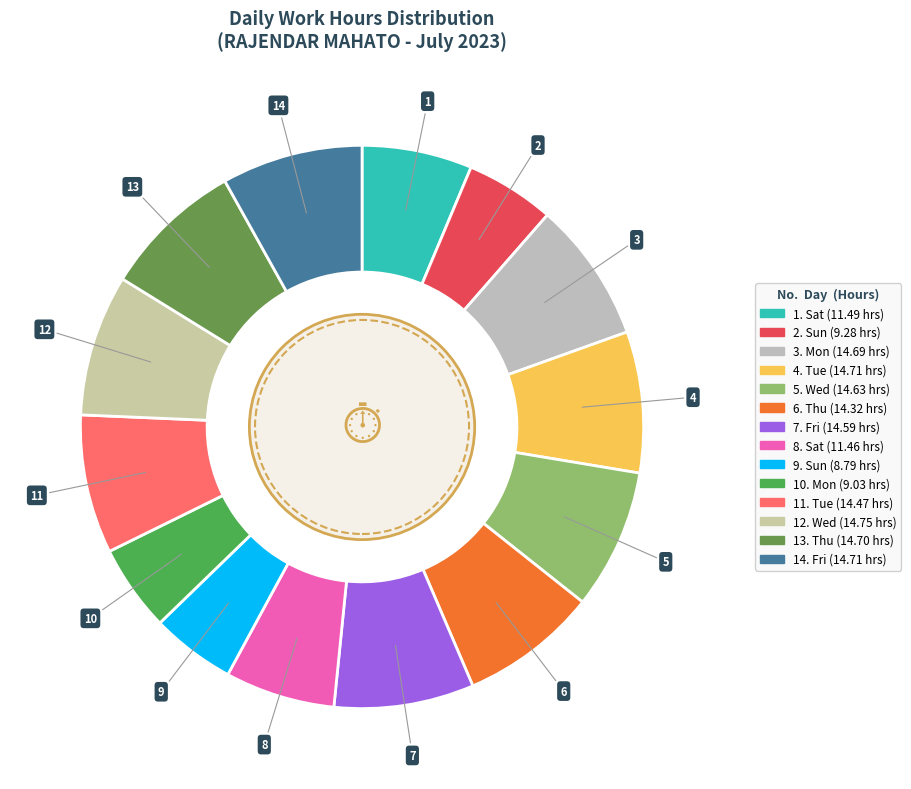

What is the smallest slice in the pie chart?

Day 9